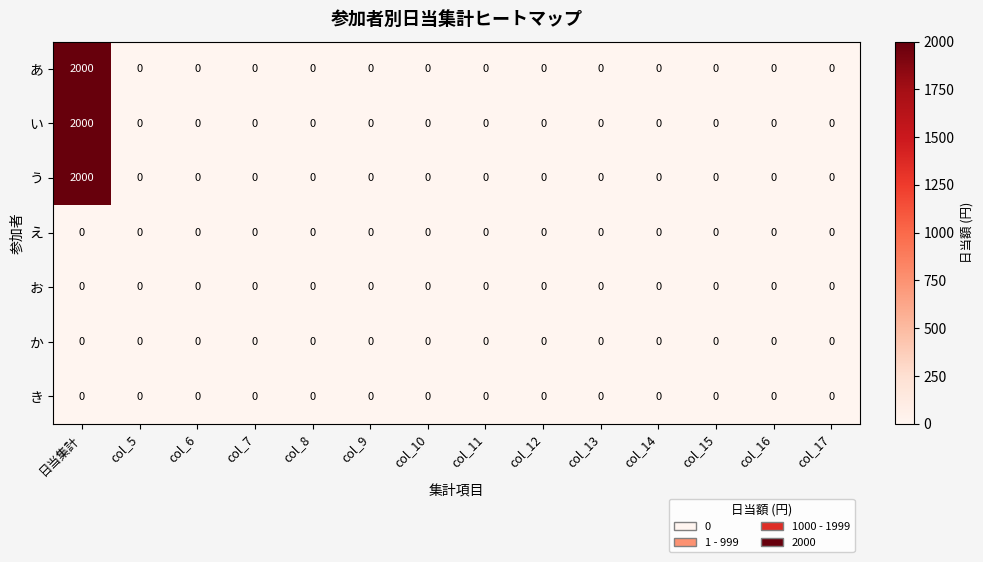

The あ series shows -726 at col_14. True or false?

False